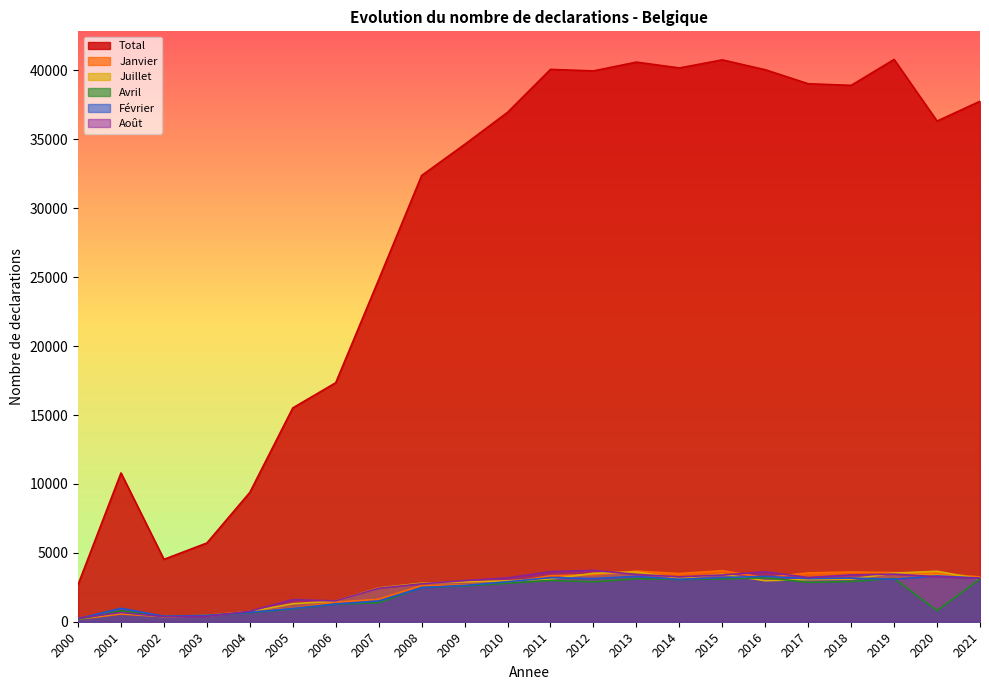

The Août series shows 3728 at 2012. True or false?

True